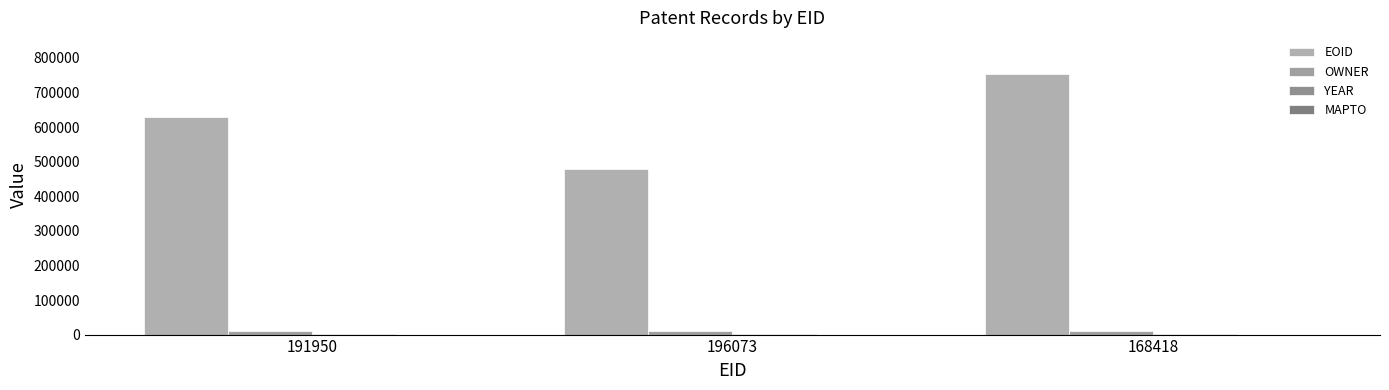

How many categories are shown in the chart?

3